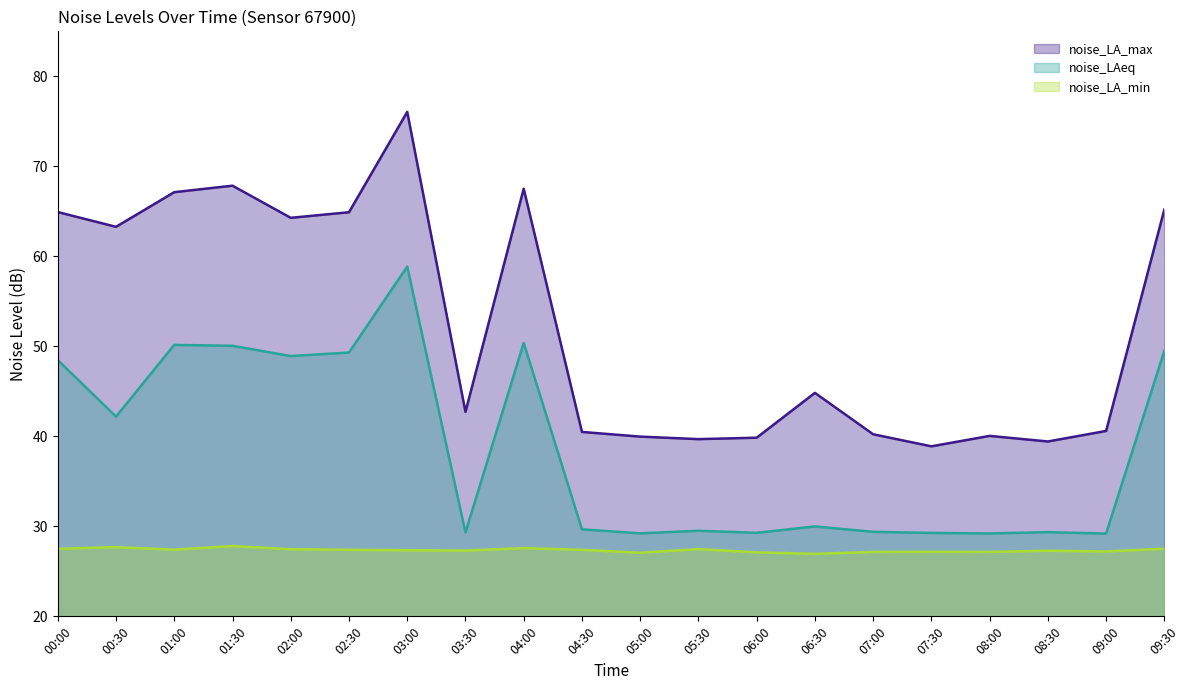

What is the sum of the noise_LA_min values at 04:00 and 01:30?

55.4